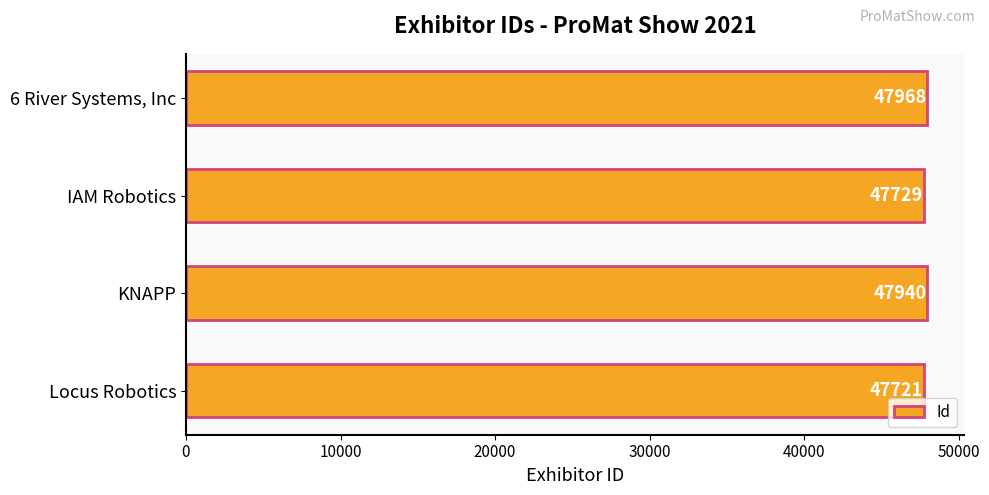

Reading bottom to top, list all the values displayed in this chart.

47721	47940	47729	47968